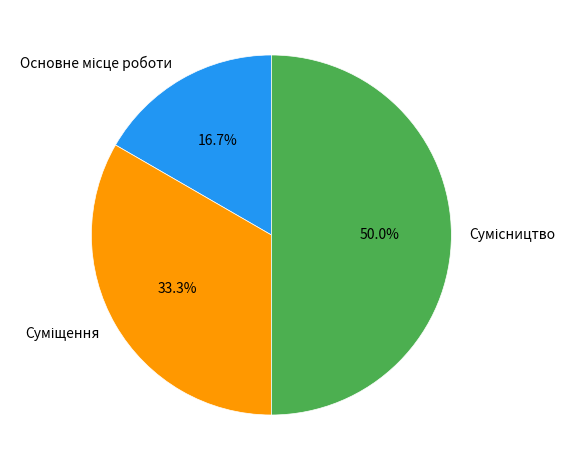

To the nearest percent, what is the combined percentage of Основне місце роботи and Суміщення?

50%